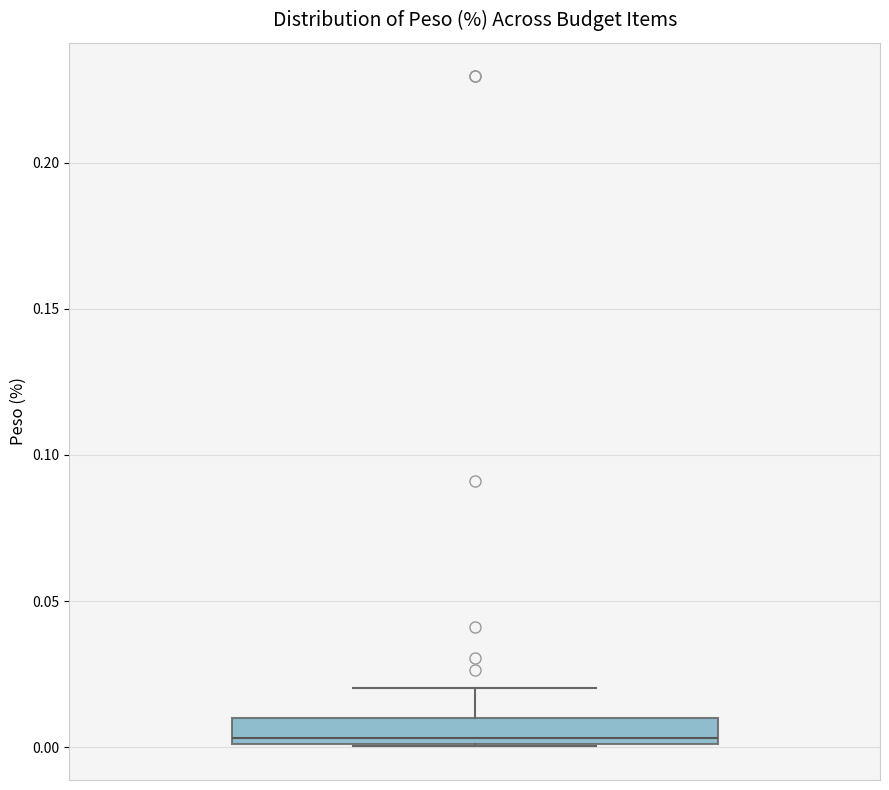

Where is the lower edge of the box on the y-axis? The values are not printed on the chart, so give them approximately, as read against the axis.

0.000